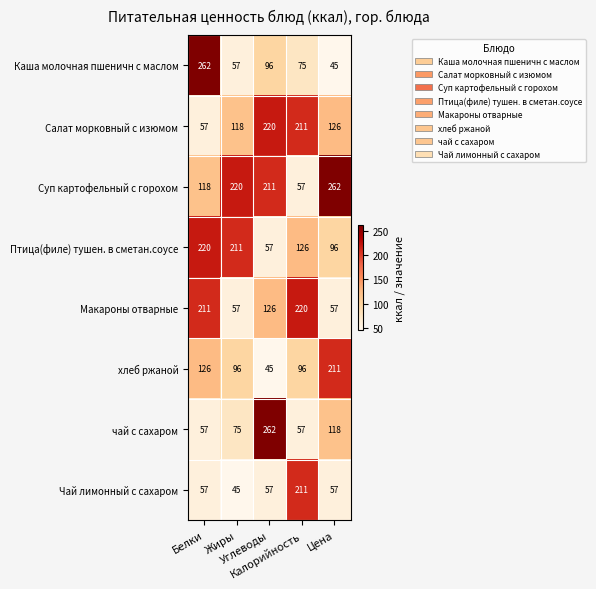

What is the maximum value for Каша молочная пшеничн с маслом?

262